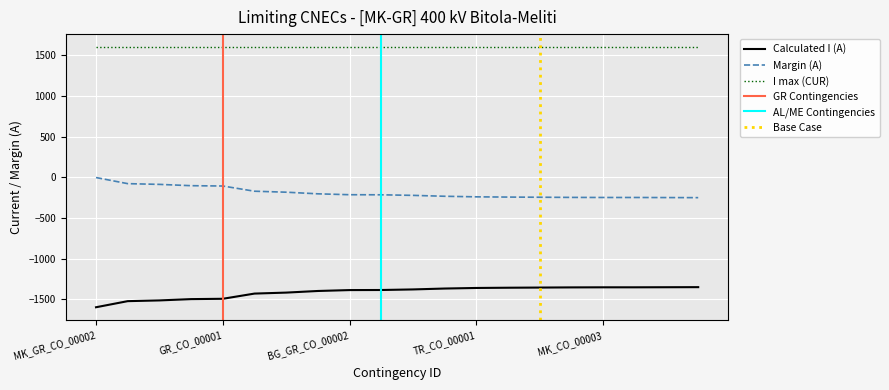

Rank the categories by Calculated I (A) value from lowest to highest.

MK_GR_CO_00002, BG_GR_CO_00001, AL_GR_CO_00001, AL_CO_00002, GR_CO_00001, GR_CO_00002, GR_CO_00004, TR_GR_CO_00001, BG_GR_CO_00002, AL_ME_CO_00001, AL_CO_00001, RS_KS_CO_00002, TR_CO_00001, KS_CO_00001, BC, RS_MK_00001, MK_CO_00003, KS_ME_CO_00001, BG_CO_00009, BG_TR_CO_00001